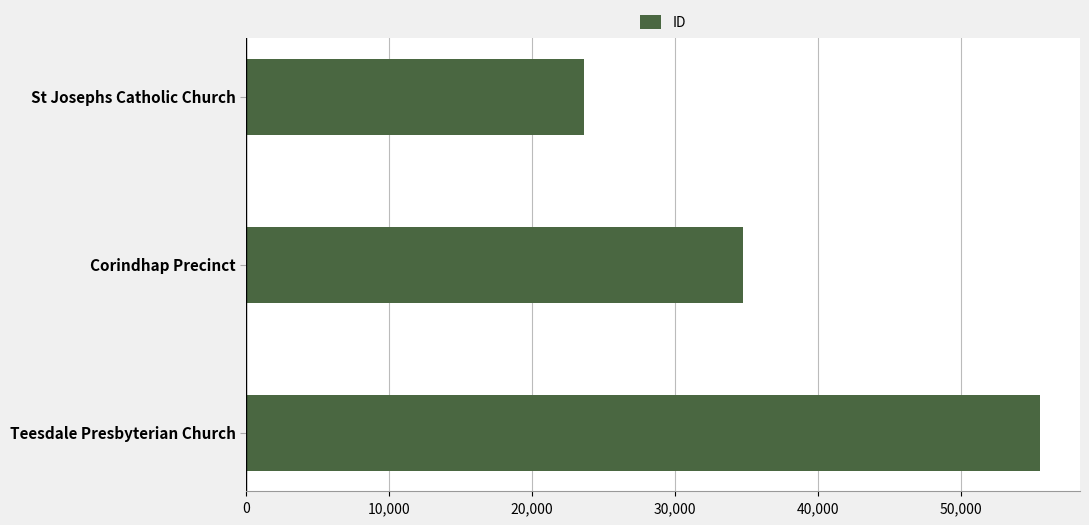

List the labels in order of value, largest first.

Teesdale Presbyterian Church, Corindhap Precinct, St Josephs Catholic Church